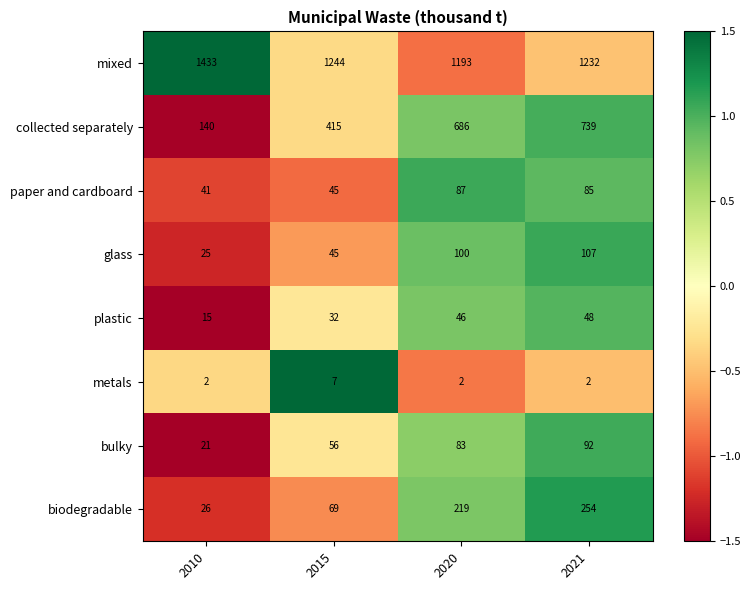

What is the spread (max minus min) of values at 2010?

1431